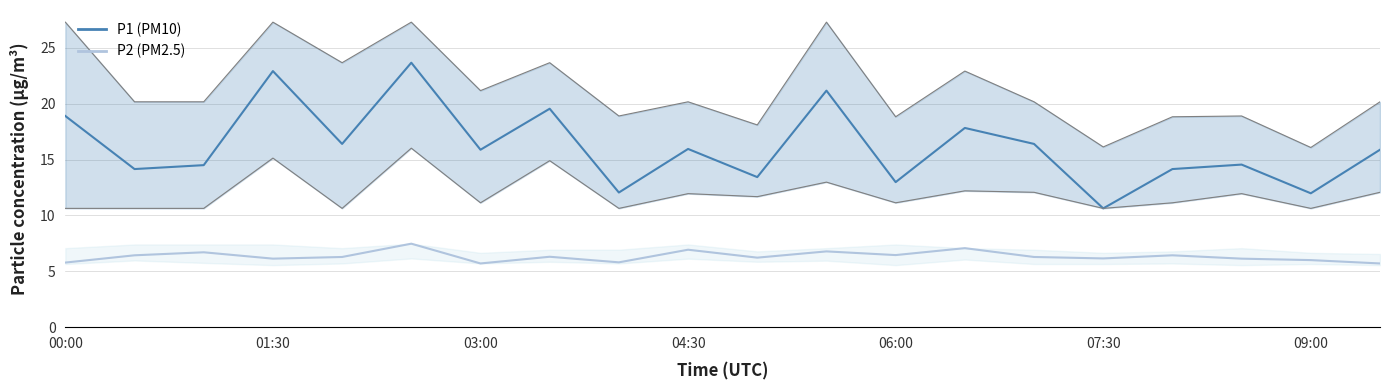

At which label does P1_lower first exceed 11?

01:30